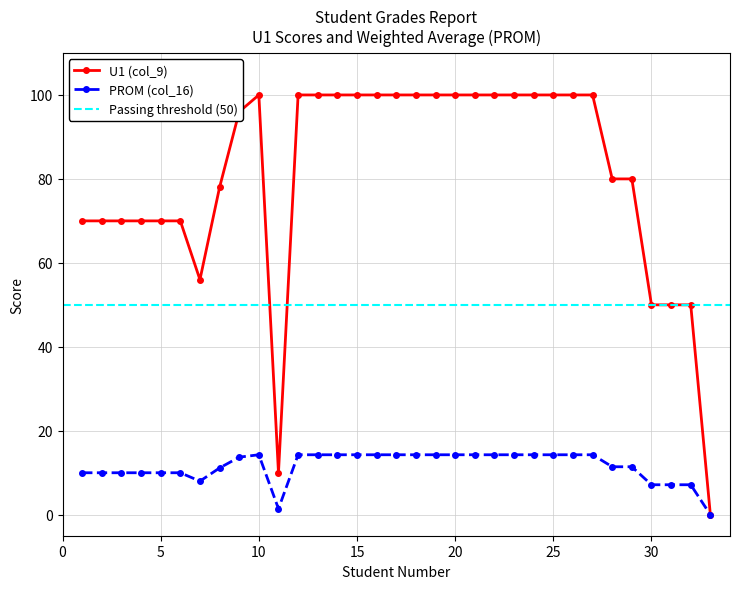

Which series has the largest total across all categories?

U1 (col_9)